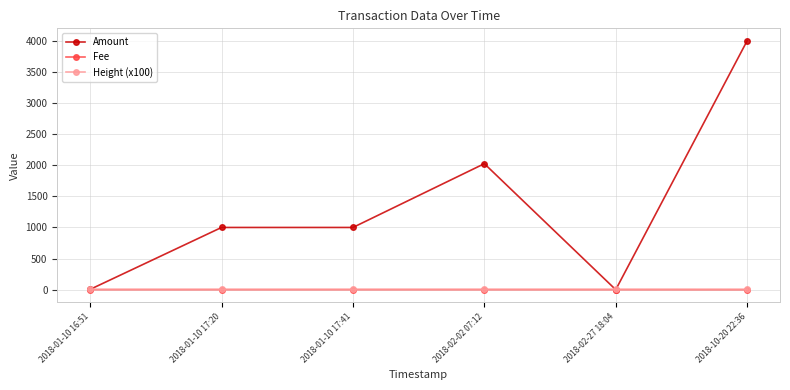

The value of Amount at 2018-01-10 17:20 is 1000.0. True or false?

True